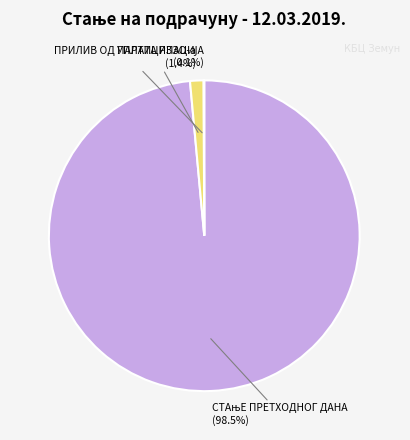

What is the smallest slice in the pie chart?

ОСТАЛЕ УПЛАТЕ